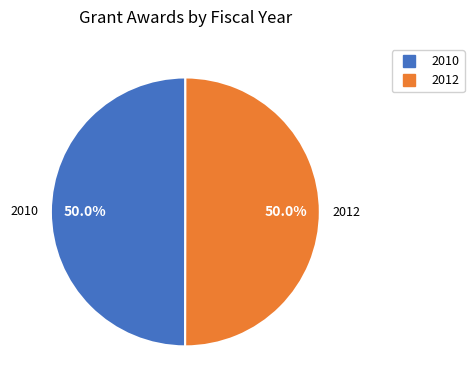

What is the ratio of the value at 2010 to the value at 2012?

1.0